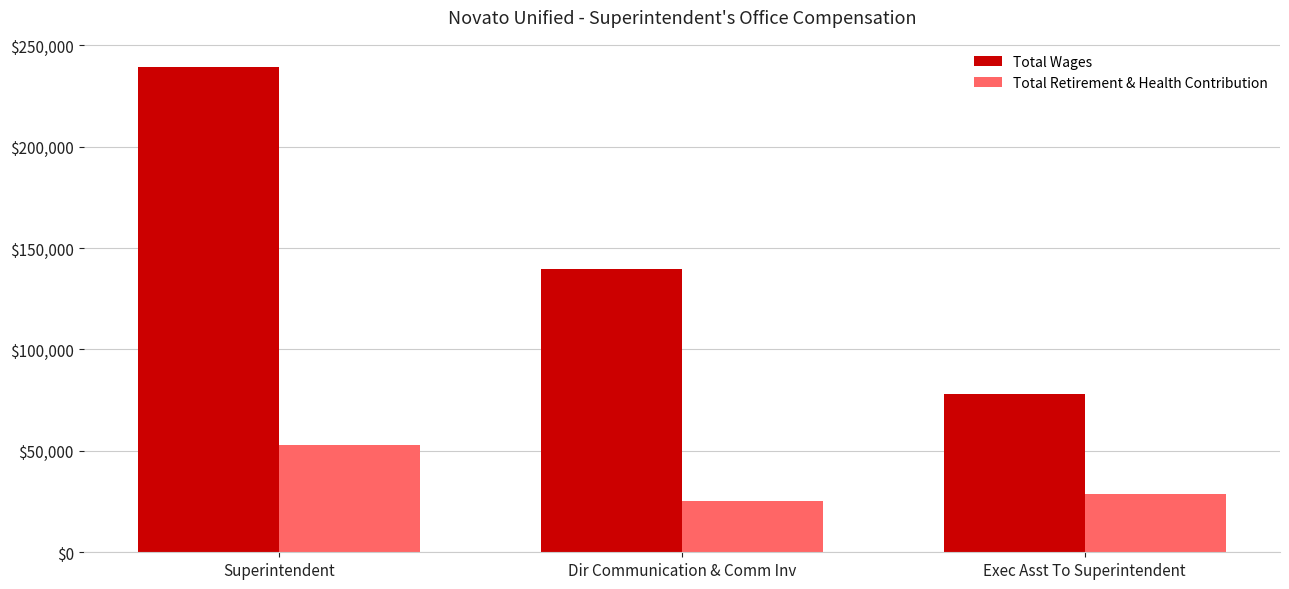

What is the difference between the Total Wages values at Exec Asst To Superintendent and Superintendent?

161348